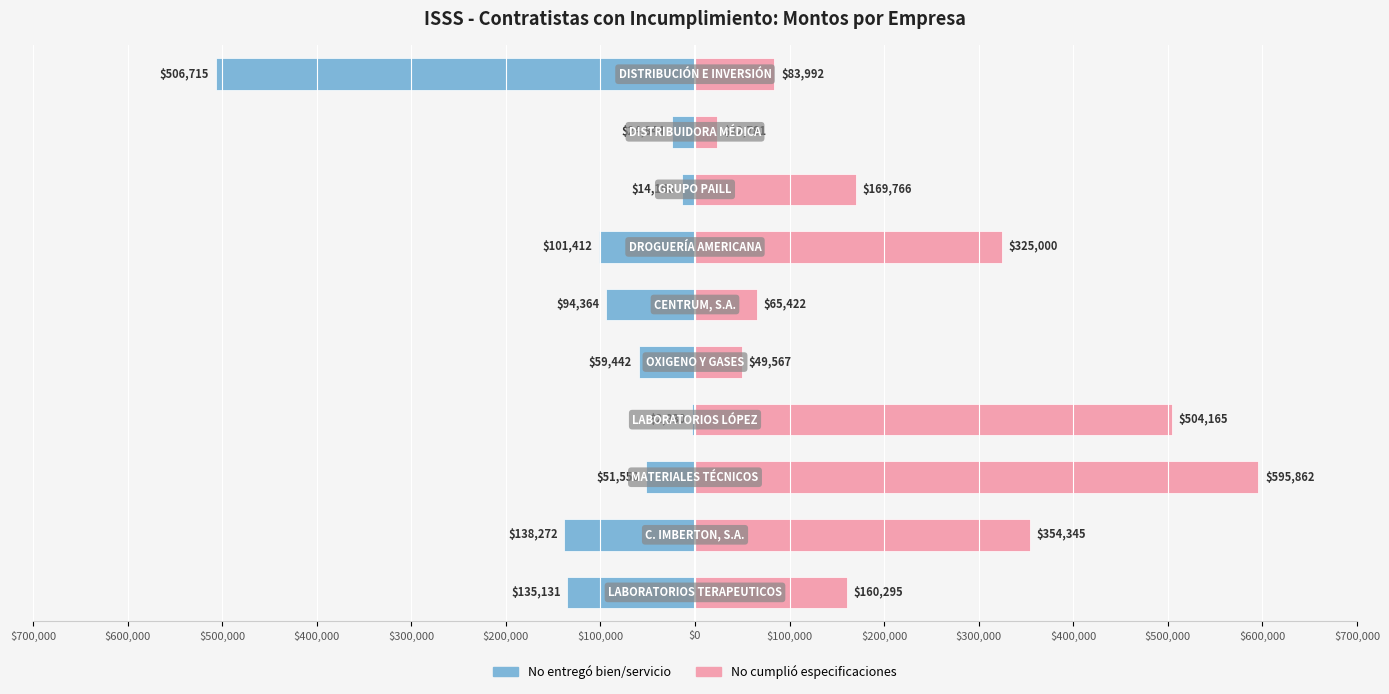

True or false: No entregó bien/servicio has a value of -506715.4 at $200,000.

True